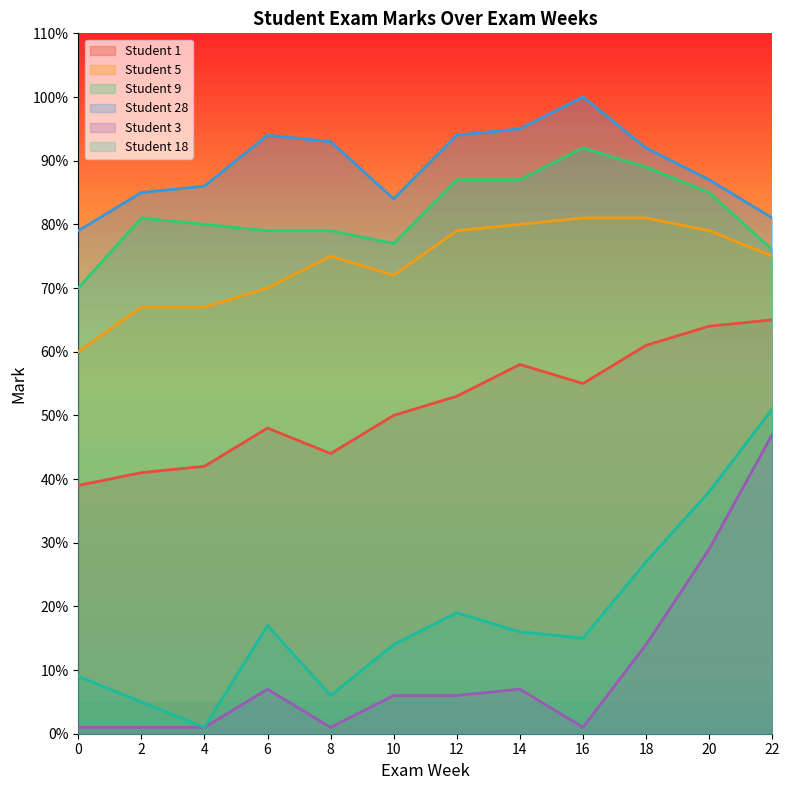

At how many categories does at least one series exceed 97?

1